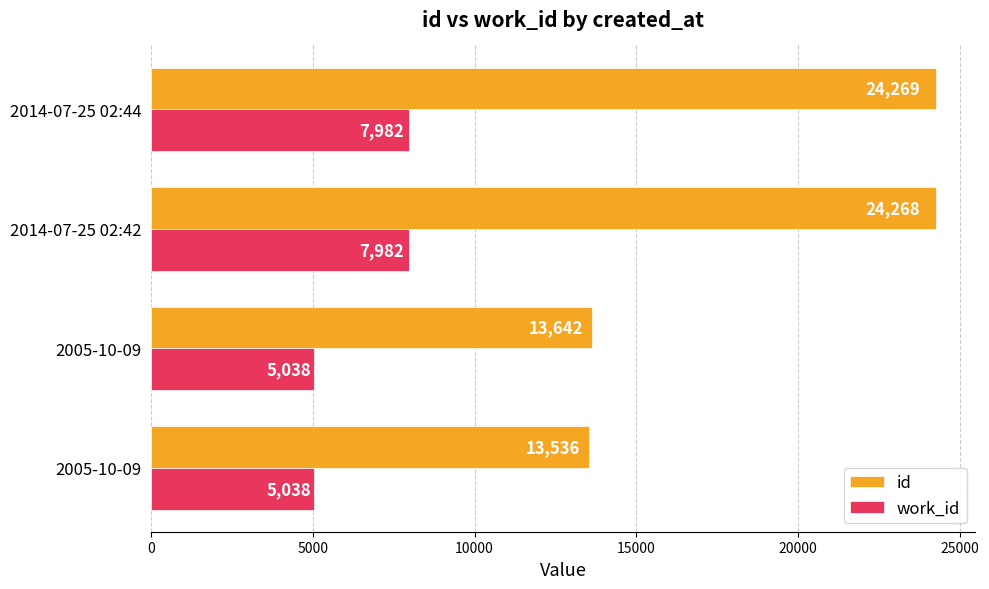

What is the value of the id bar at the 3rd from the left?

24268